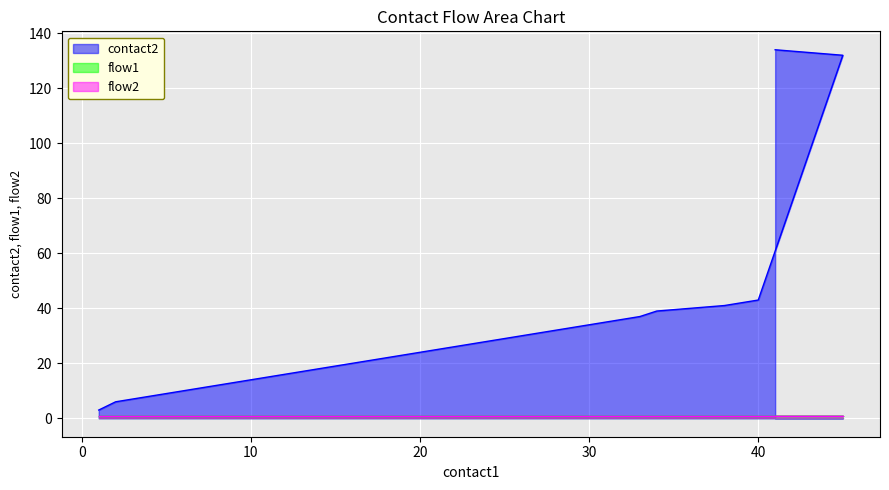

At how many categories does at least one series exceed 7?

34